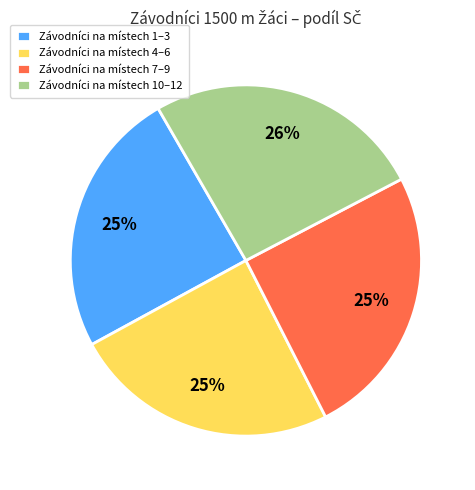

Does Závodníci na místech 10–12 represent more than half of the total?

No